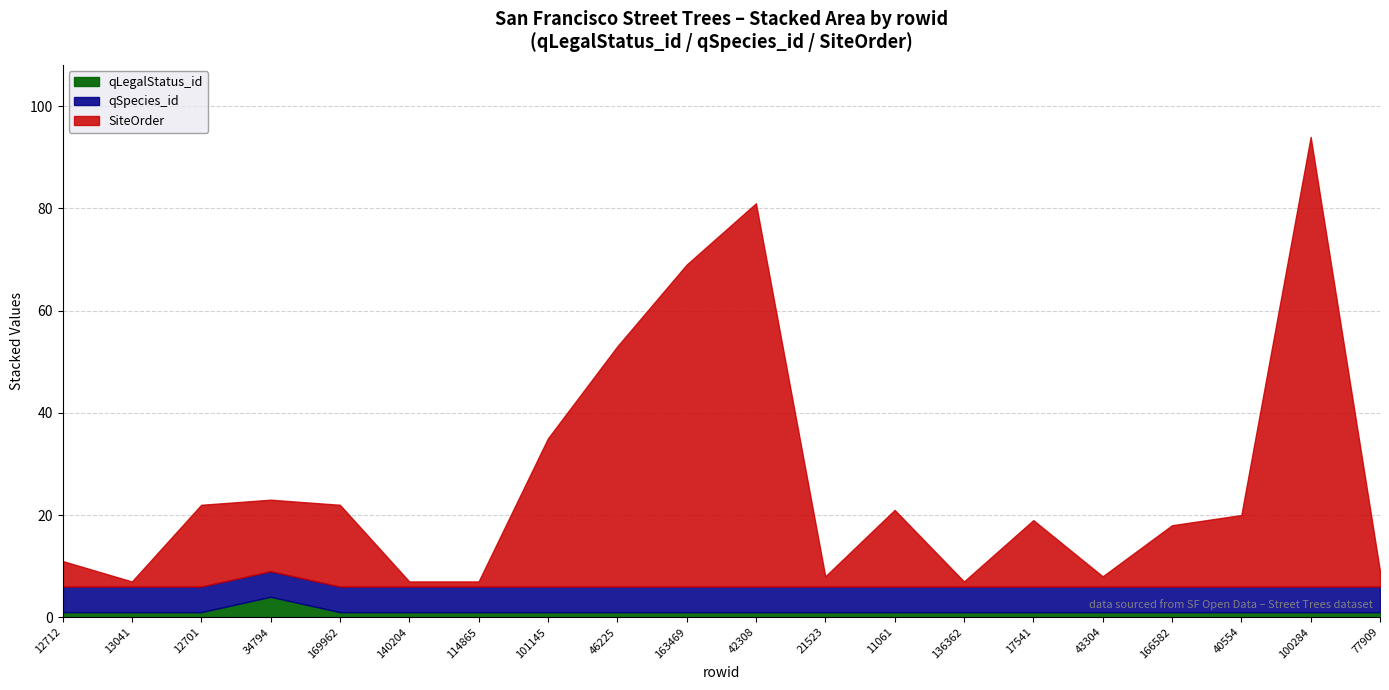

At how many categories does at least one series exceed 5?

20